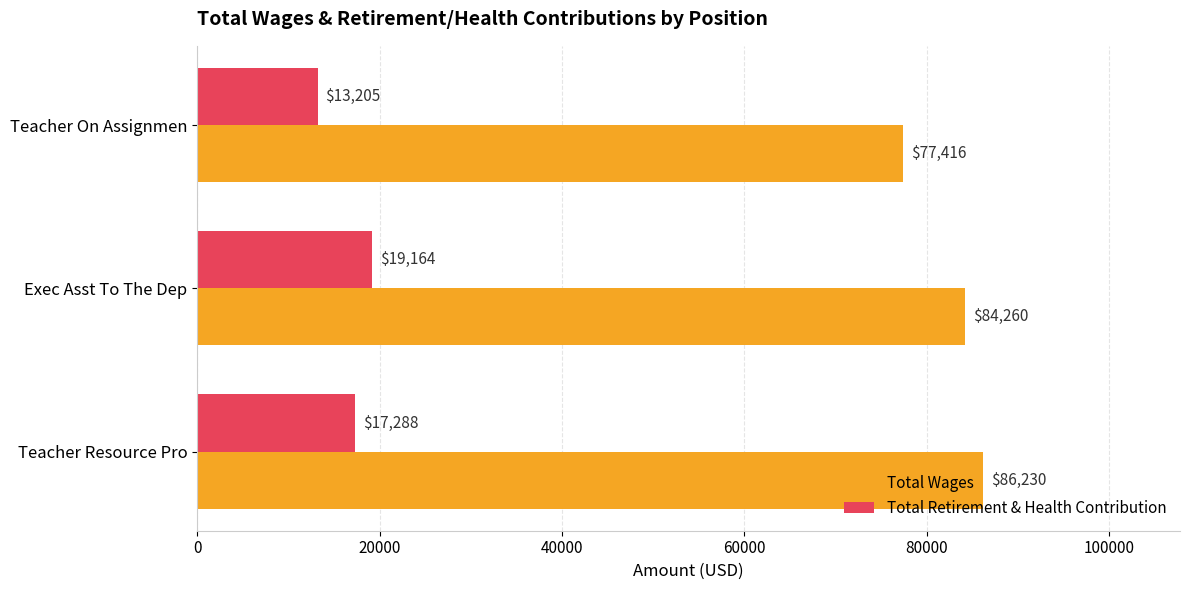

What are all the series names shown in the legend?

Total Wages, Total Retirement & Health Contribution